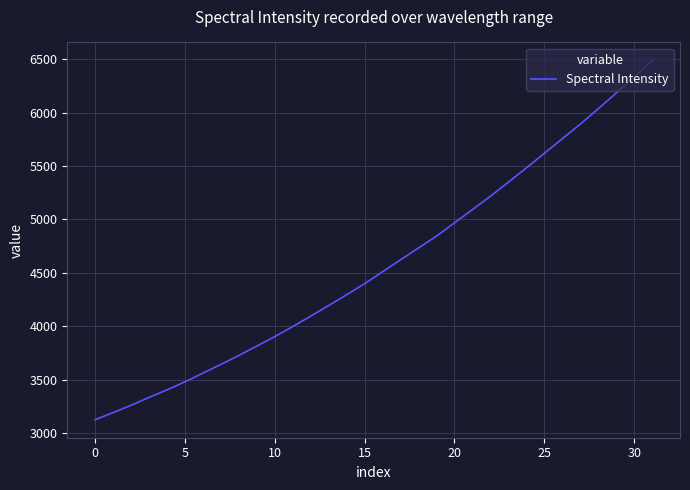

What is the greatest value displayed?

6488.1